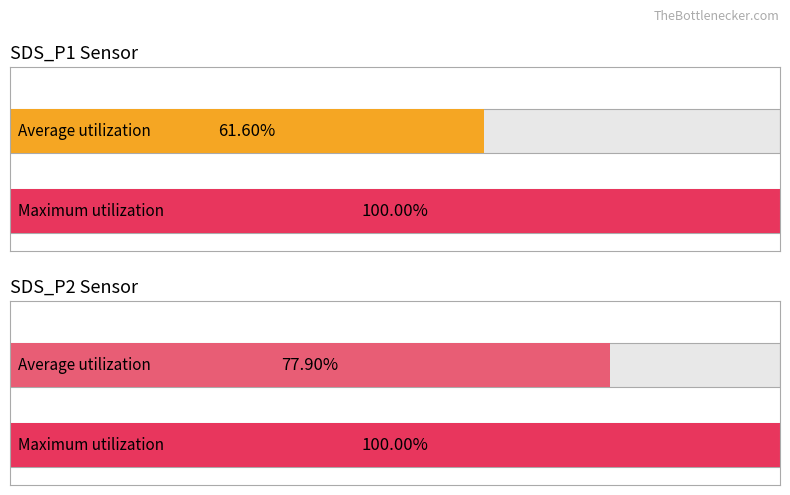

Which label corresponds to the largest value in the chart?

SDS_P2